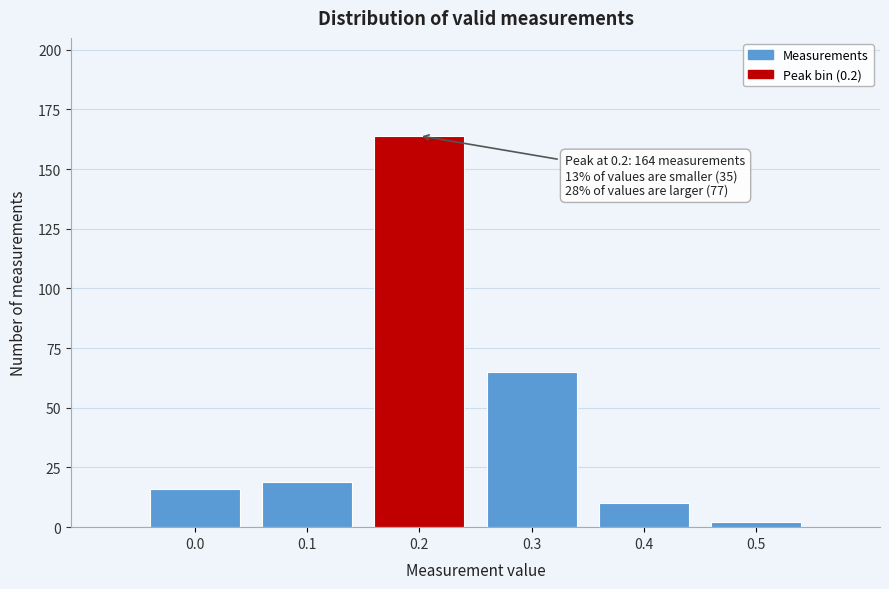

Reading left to right, list all the values displayed in this chart.

16	19	164	65	10	2